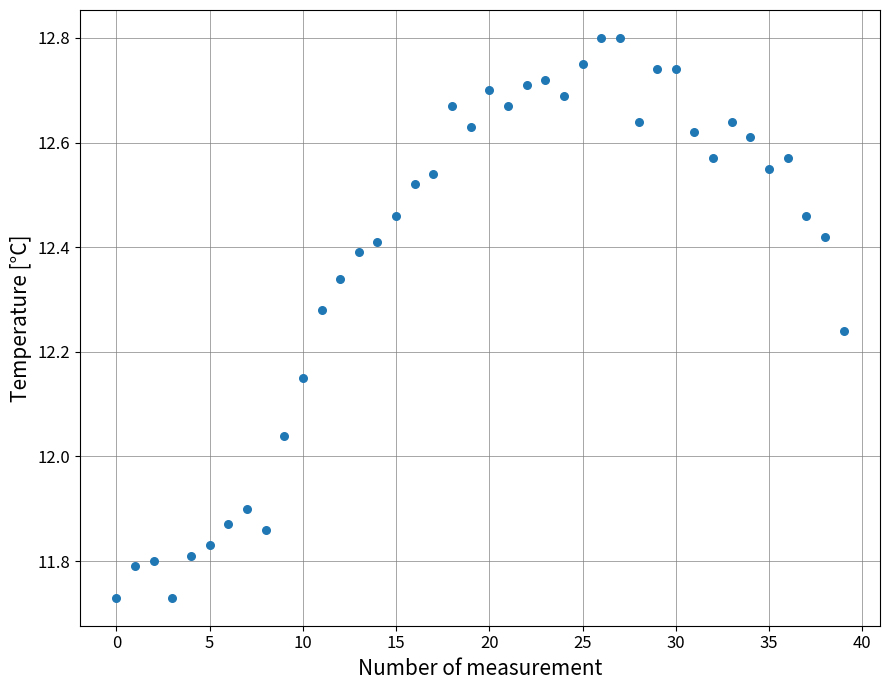

What is the range of Y values (max minus min)?

1.1